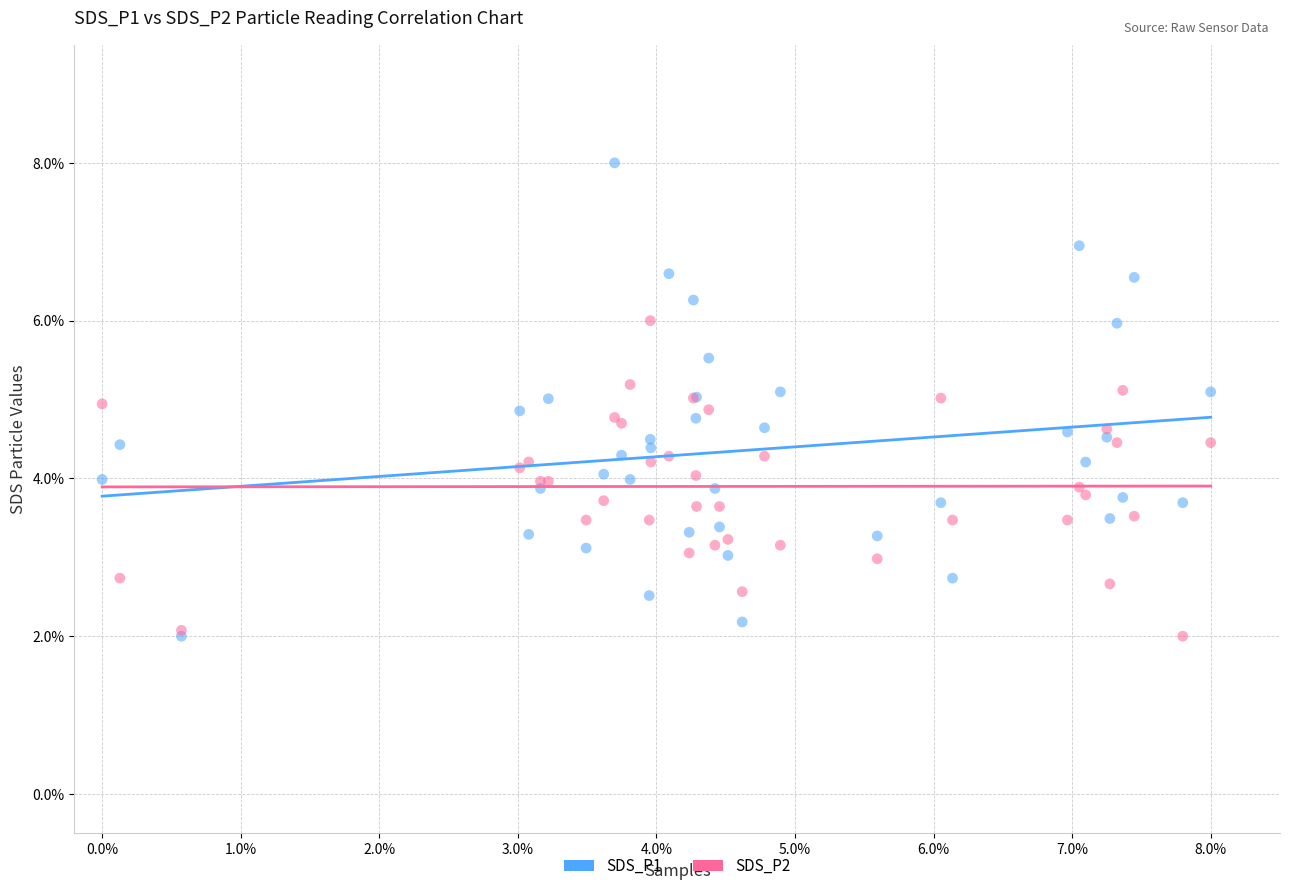

What are all the series names shown in the legend?

SDS_P1, SDS_P2